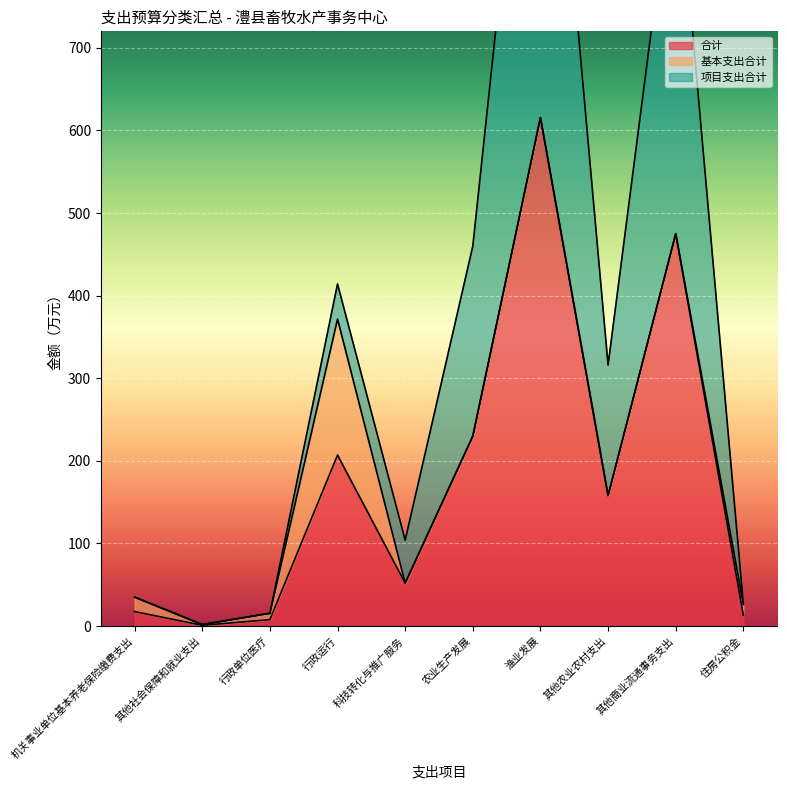

The value of 基本支出合计 at 行政单位医疗 is 1.6. True or false?

False